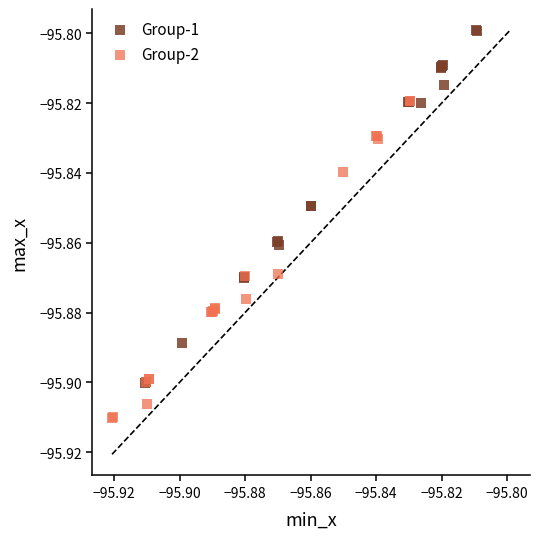

Which series reaches the minimum Y coordinate?

Group-2